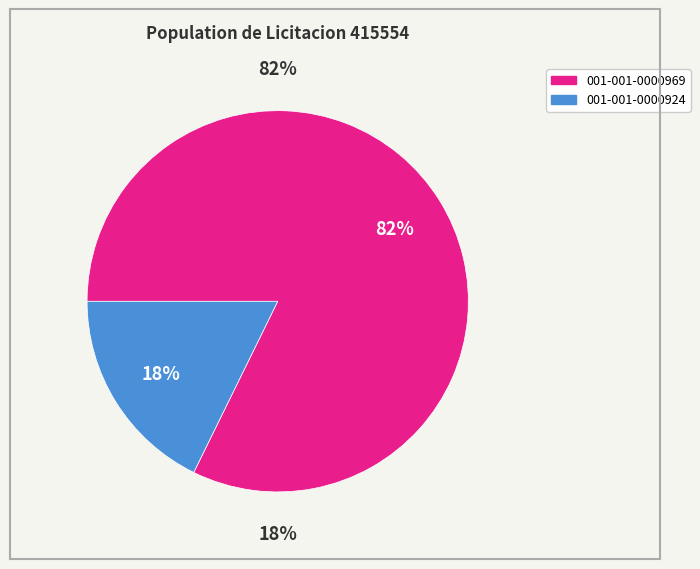

Rank the categories by value from highest to lowest.

001-001-0000969, 001-001-0000924